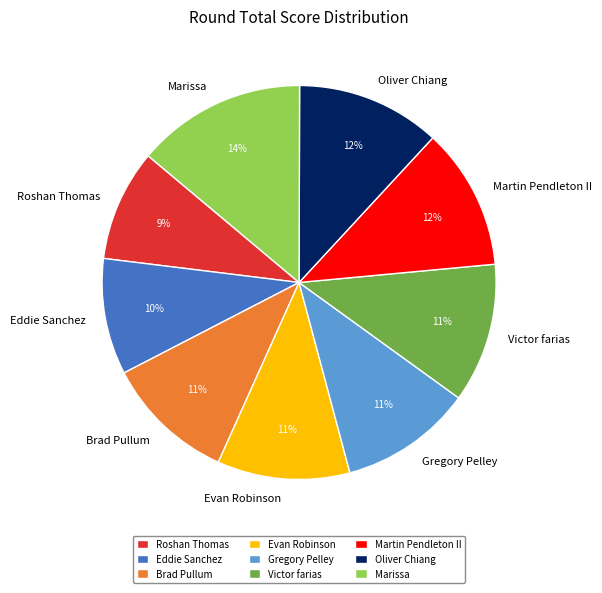

To the nearest percent, what is the difference between the Martin Pendleton II and Brad Pullum slice percentages?

1%